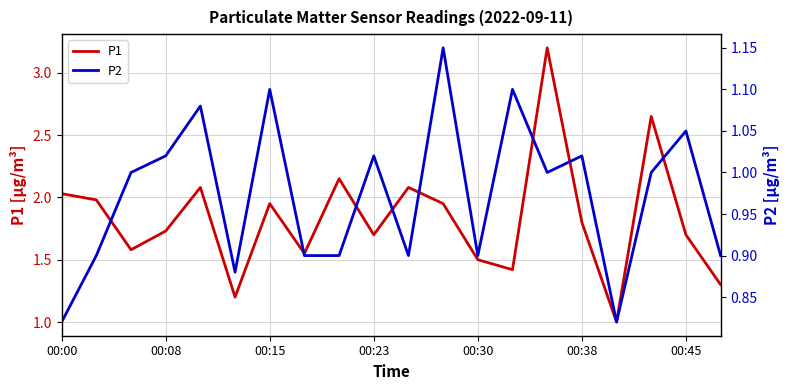

What is the difference between the P1 values at 00:15 and 00:00?

0.1